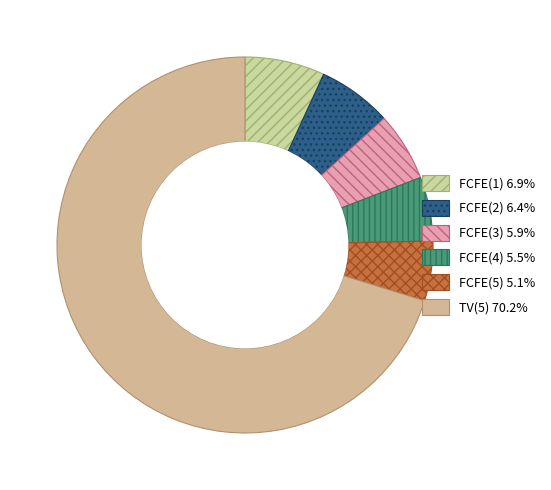

Does TV(5) account for over 50% of the chart?

Yes